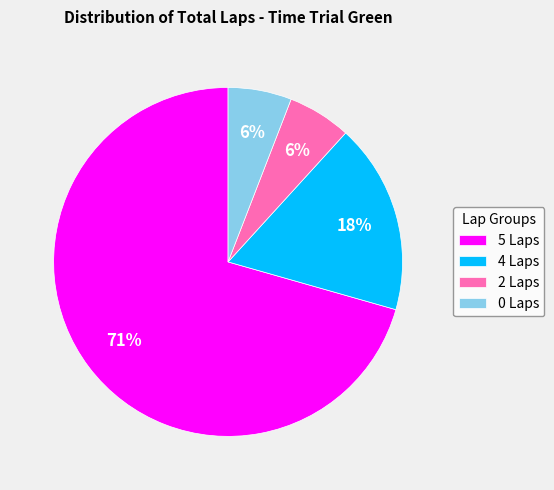

What is the ratio of the value at 2 Laps to the value at 4 Laps?

0.3